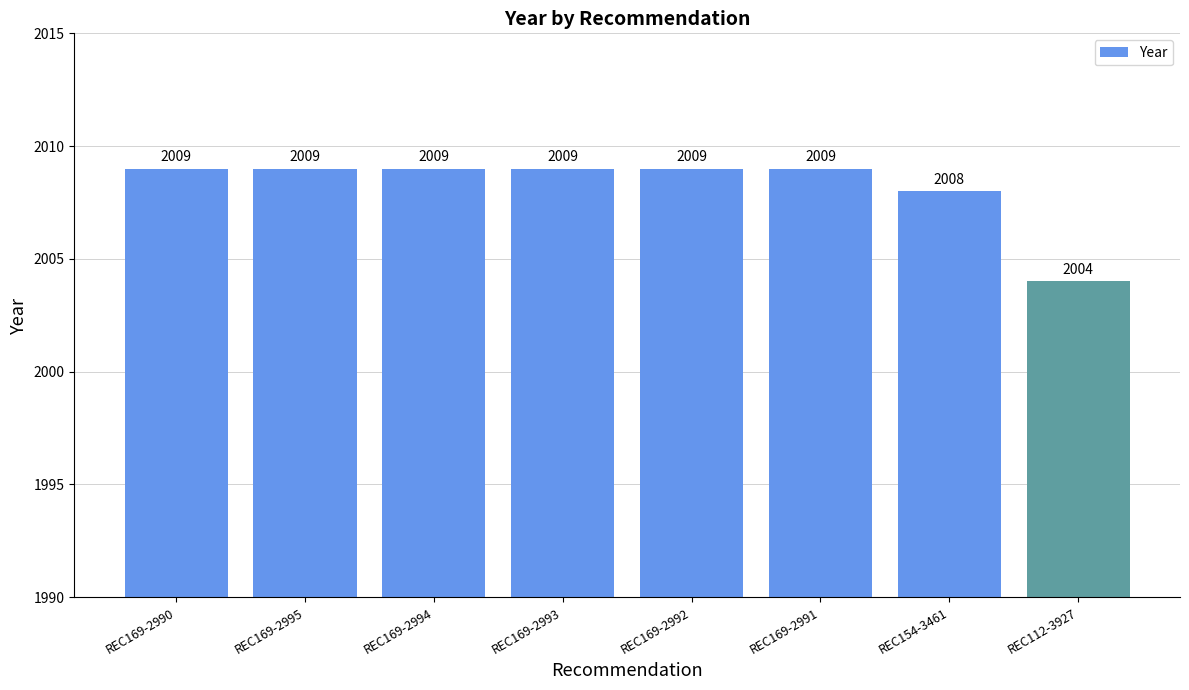

Reading left to right, transcribe all the data shown in this chart.

2009	2009	2009	2009	2009	2009	2008	2004